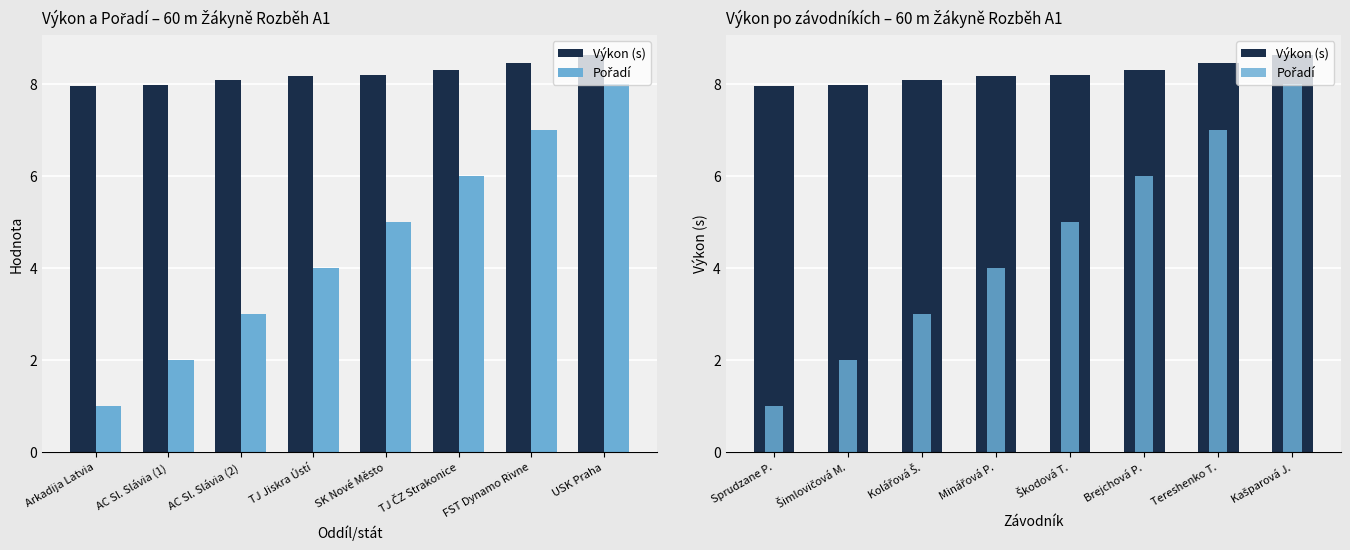

Between Sprudzane P. and Minářová P., which is larger?

Minářová P.